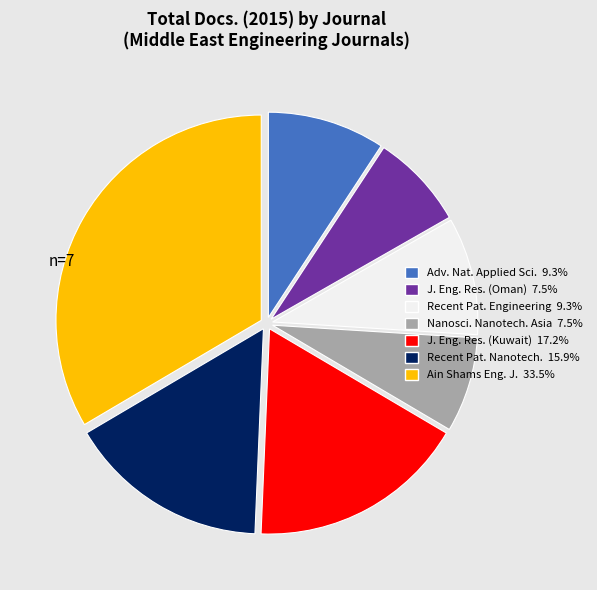

Is there a majority slice in this chart?

No